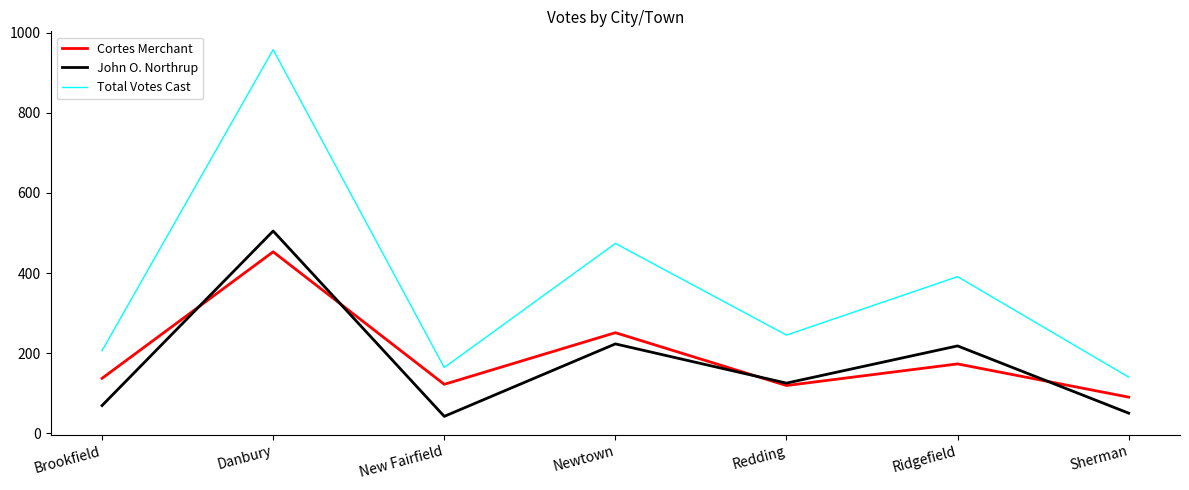

What is the difference between the second highest and minimum values in the John O. Northrup series?

181